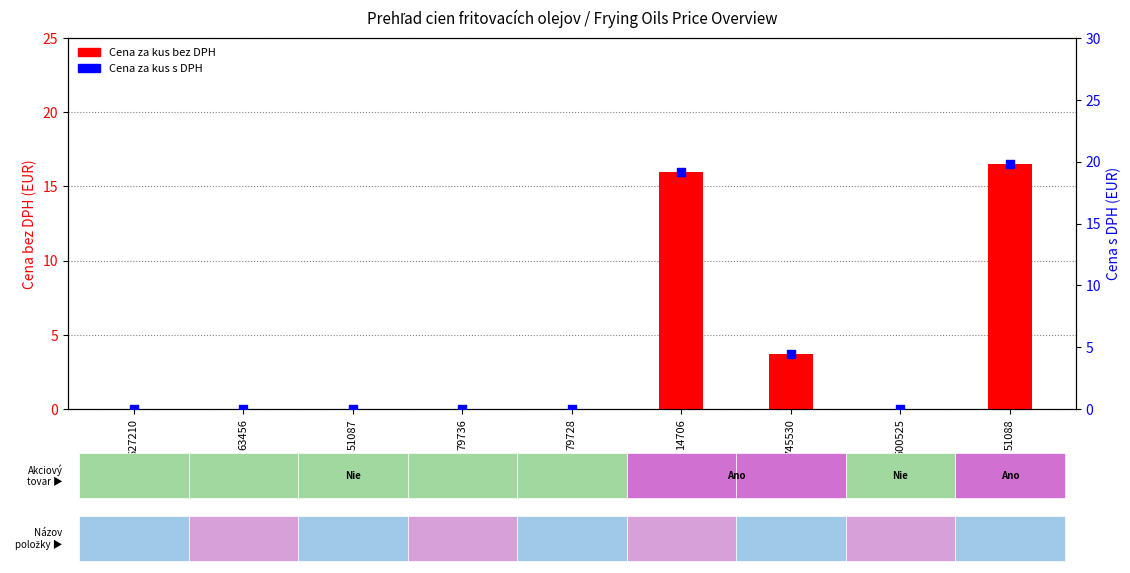

Is the value of Cena za kus bez DPH at 14706 greater than the value of Cena za kus s DPH at 500525?

Yes